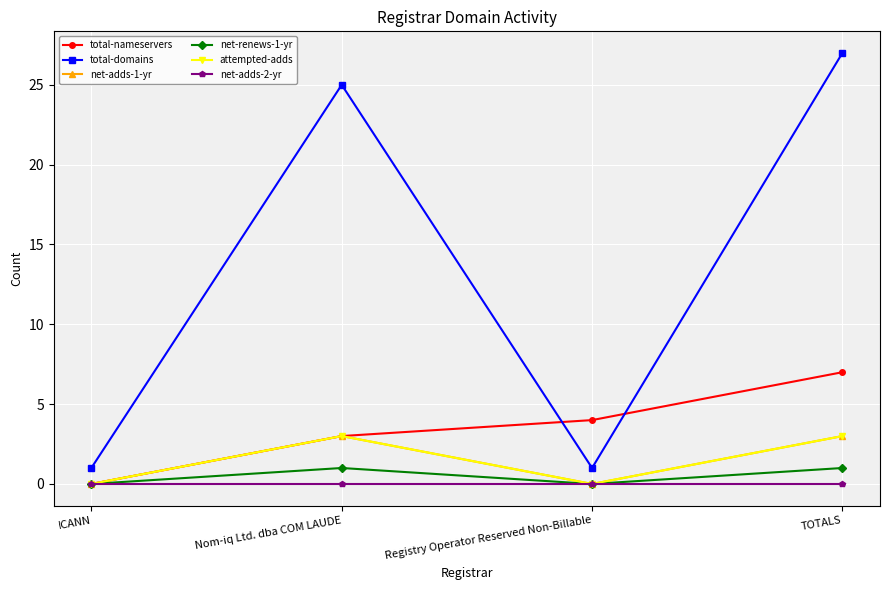

Reading left to right, transcribe all the data shown in this chart.

total-nameservers: ICANN=0	Nom-iq Ltd. dba COM LAUDE=3	Registry Operator Reserved Non-Billable=4	TOTALS=7
total-domains: ICANN=1	Nom-iq Ltd. dba COM LAUDE=25	Registry Operator Reserved Non-Billable=1	TOTALS=27
net-adds-1-yr: ICANN=0	Nom-iq Ltd. dba COM LAUDE=3	Registry Operator Reserved Non-Billable=0	TOTALS=3
net-renews-1-yr: ICANN=0	Nom-iq Ltd. dba COM LAUDE=1	Registry Operator Reserved Non-Billable=0	TOTALS=1
attempted-adds: ICANN=0	Nom-iq Ltd. dba COM LAUDE=3	Registry Operator Reserved Non-Billable=0	TOTALS=3
net-adds-2-yr: ICANN=0	Nom-iq Ltd. dba COM LAUDE=0	Registry Operator Reserved Non-Billable=0	TOTALS=0